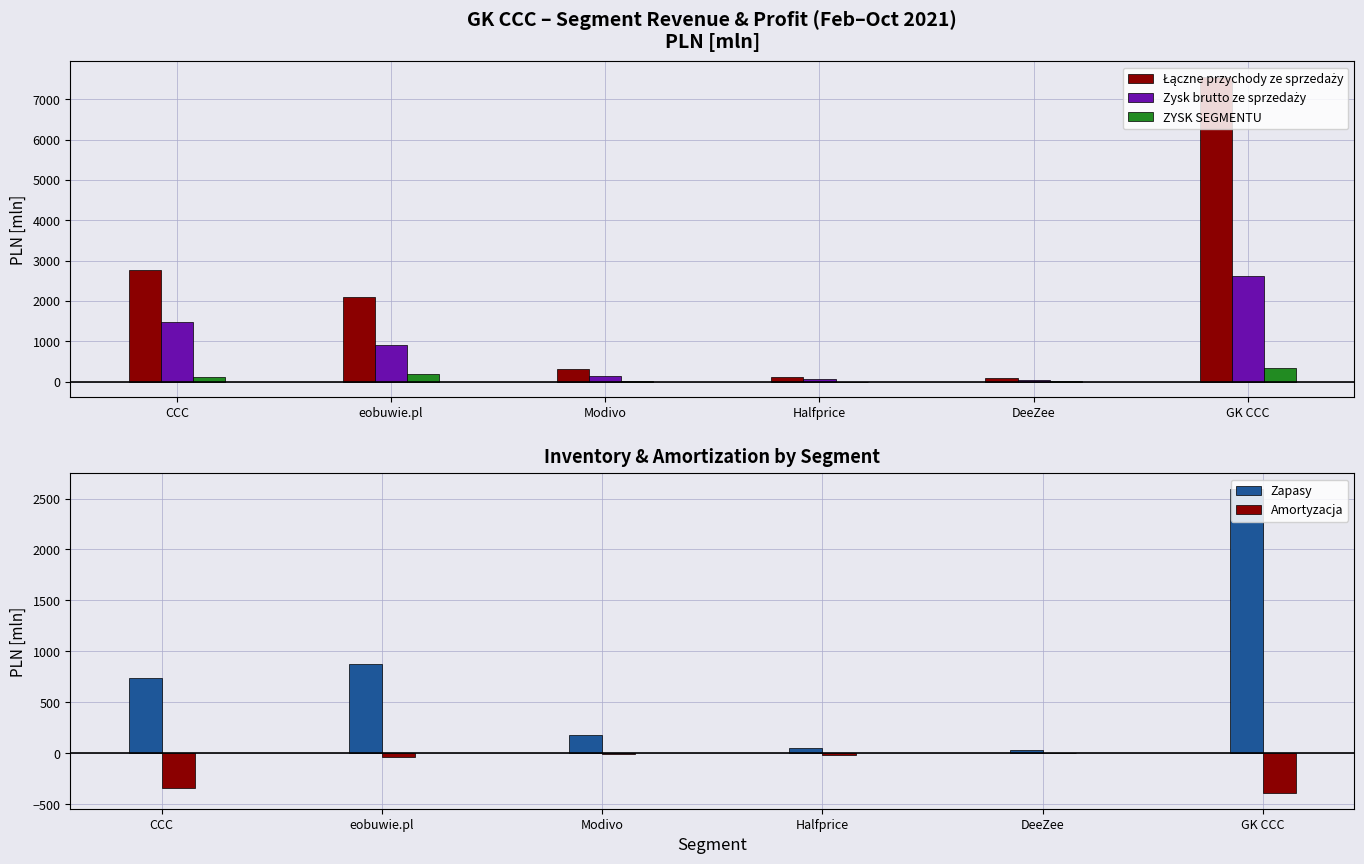

What is the highest value of the Łączne przychody ze sprzedaży series?

7565.1